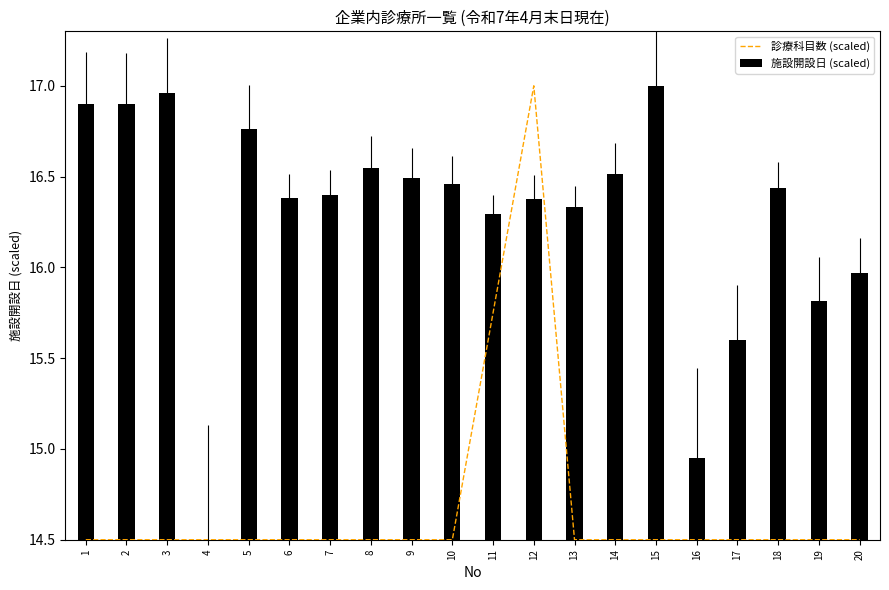

At how many categories does at least one series exceed 15?

18